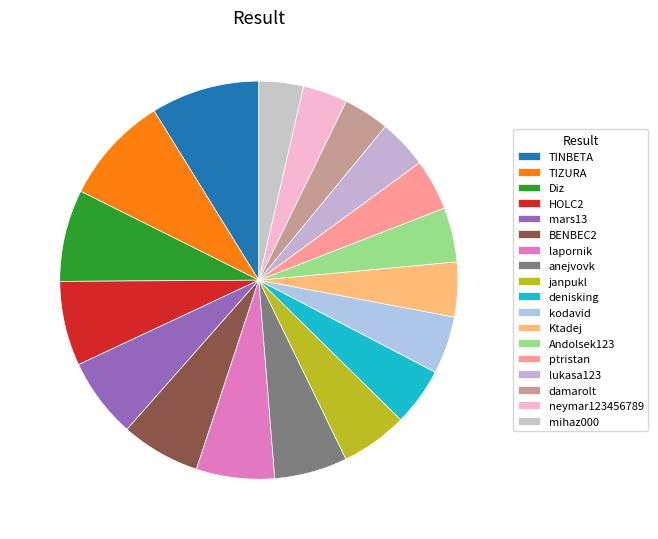

To the nearest percent, what is the difference between the largest and smallest slice percentages?

5%